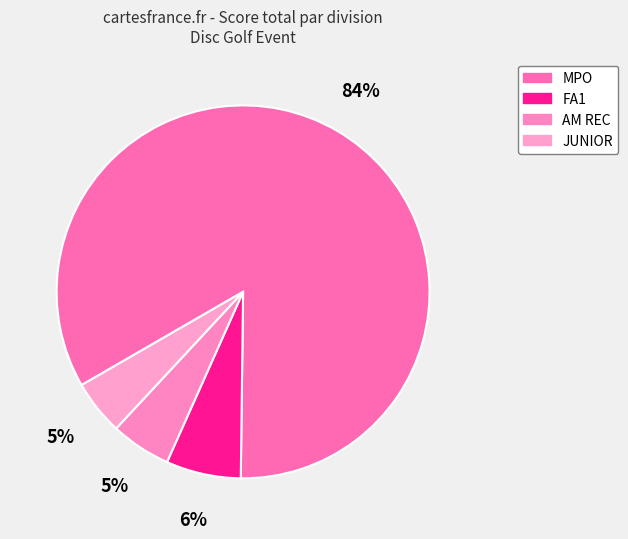

Is there a majority slice in this chart?

Yes